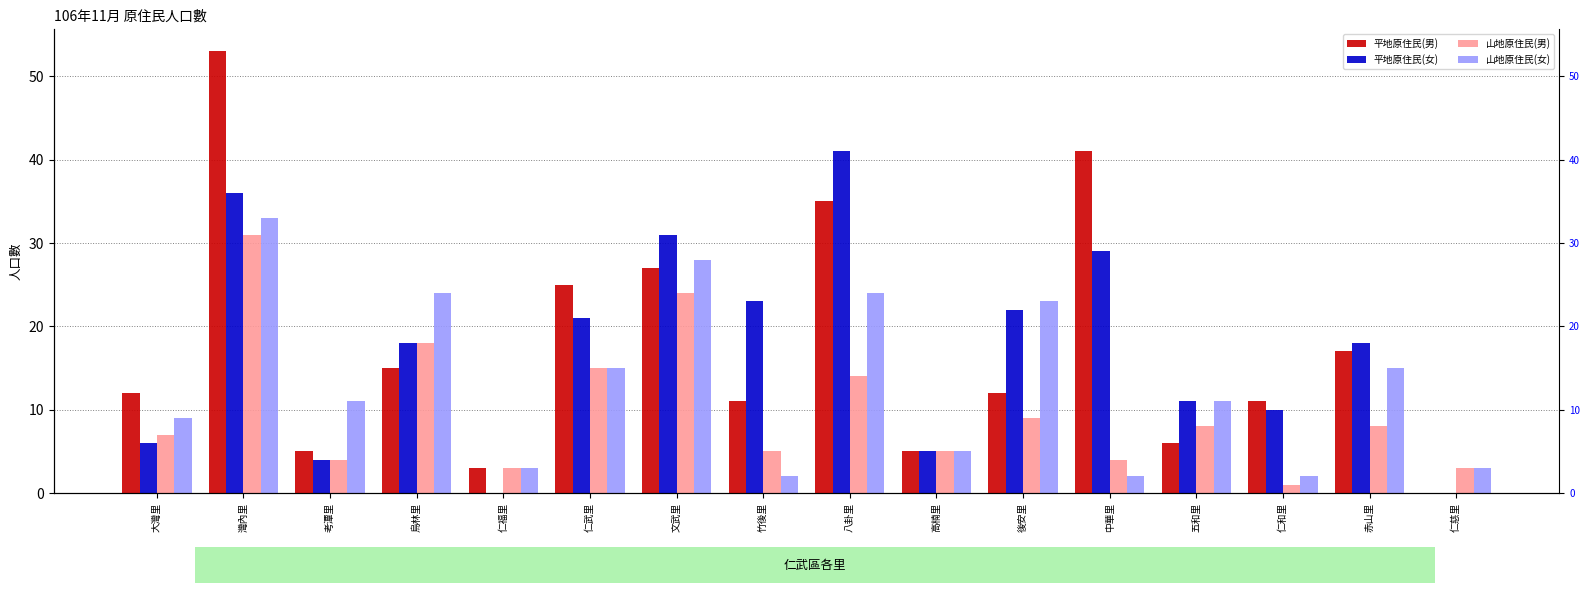

How many groups of bars are there?

16